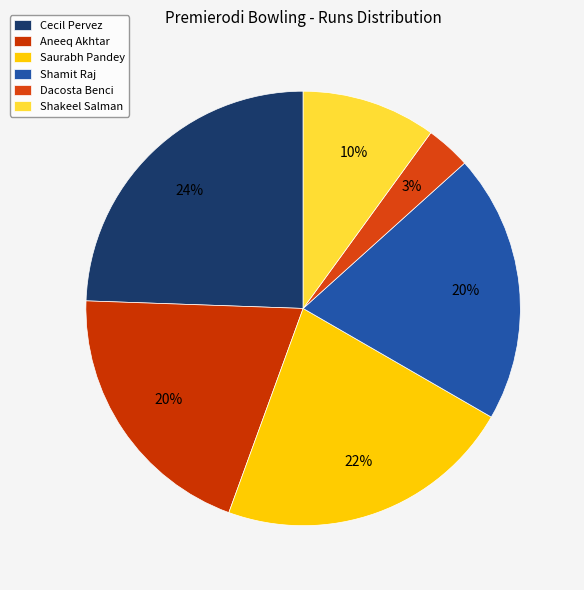

How many segments does this pie chart have?

6